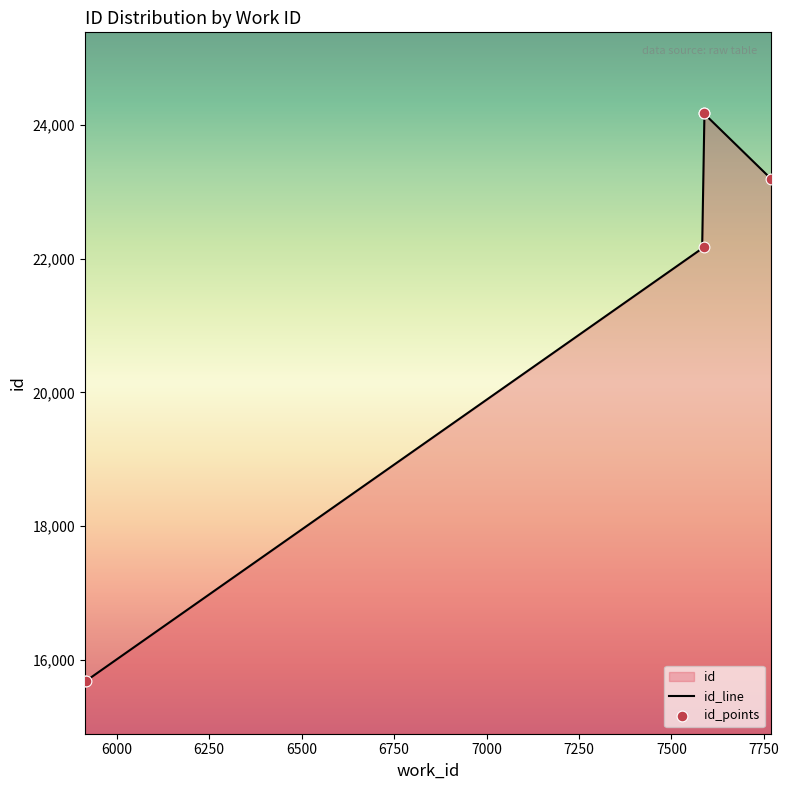

What is the ratio of the value at 7587 to the value at 7587?

1.0